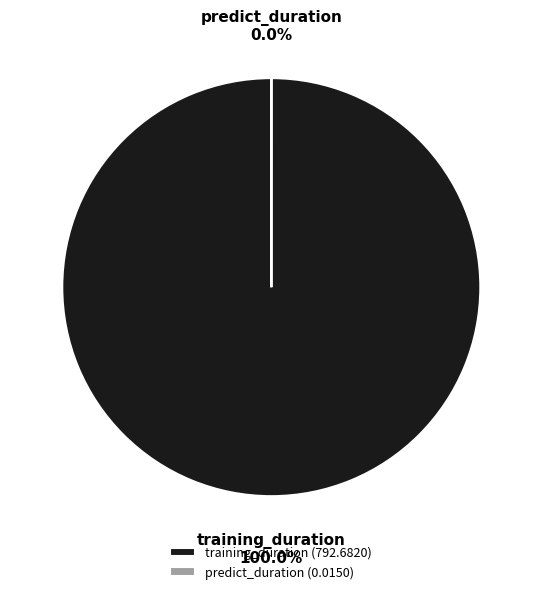

To the nearest percent, what is the difference between the predict_duration and training_duration slice percentages?

100%